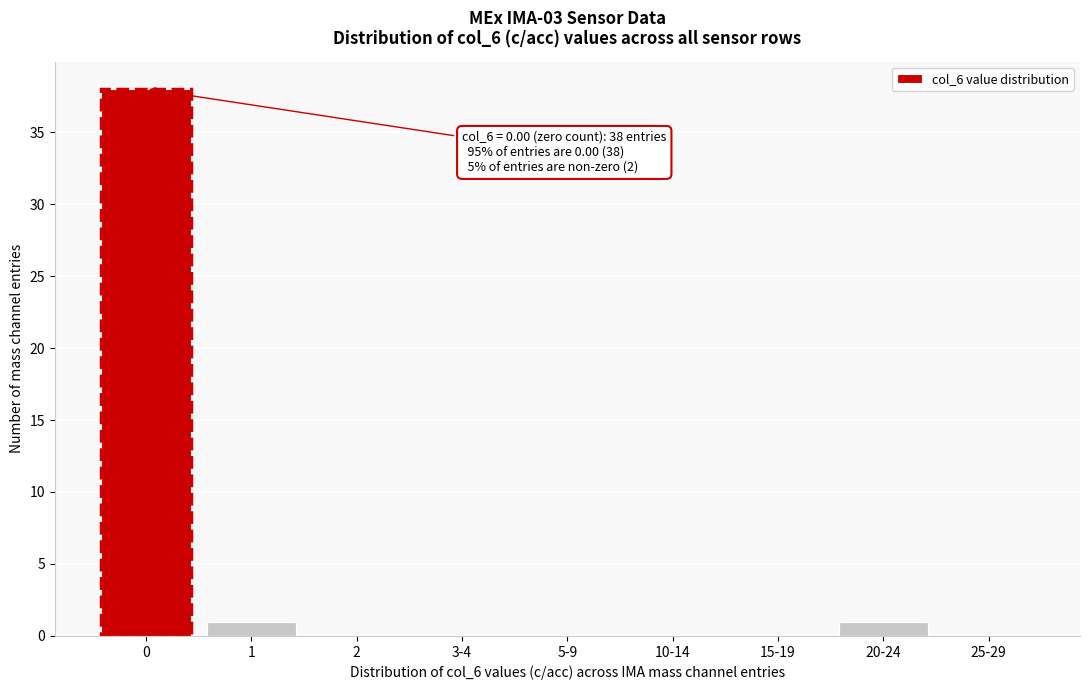

True or false: the data shows 1 at 20-24.

True